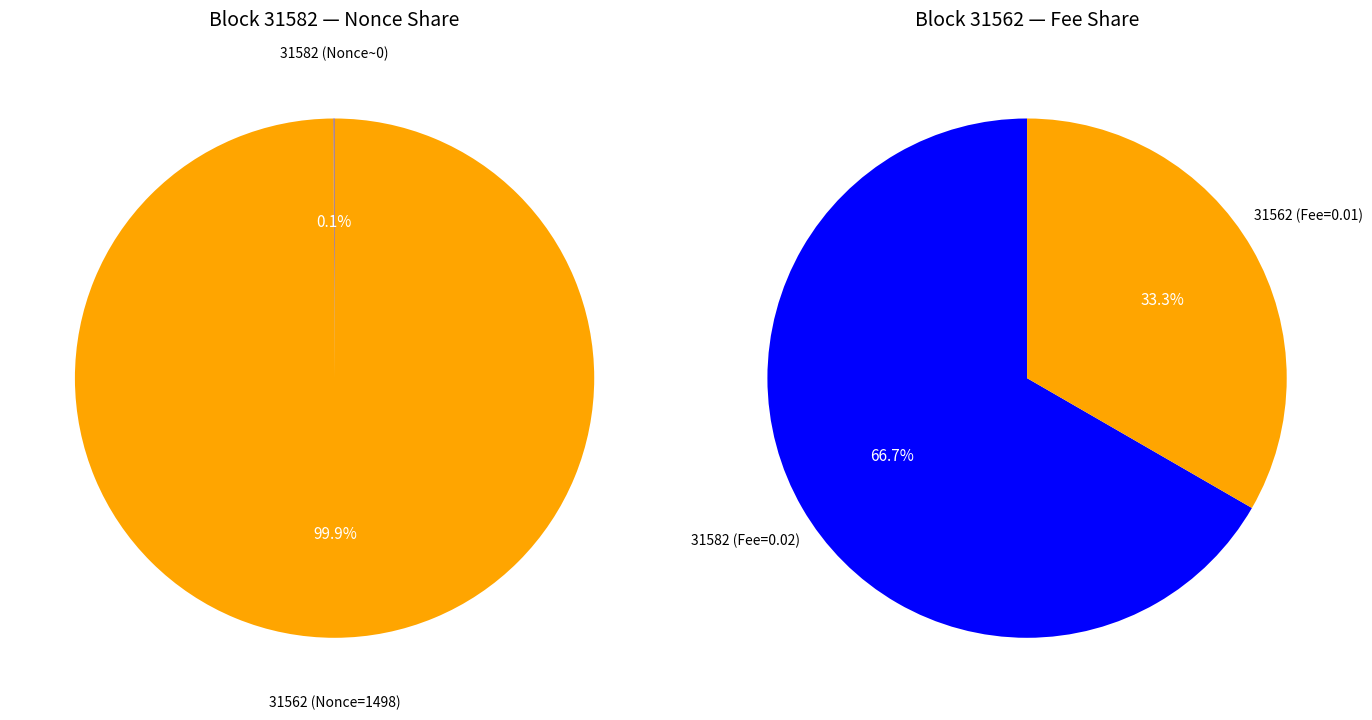

To the nearest percent, what portion does 31562 represent?

100%